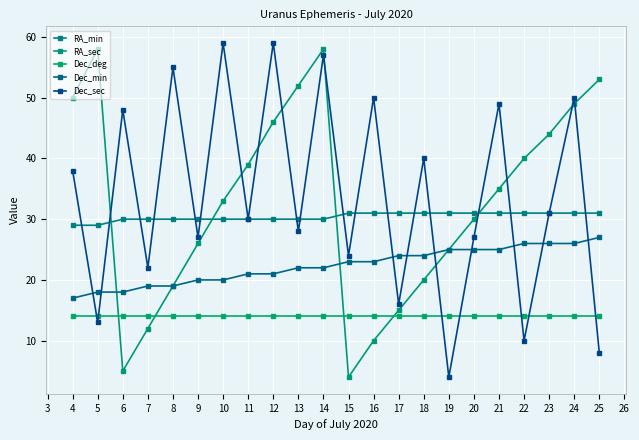

What is the smallest value displayed?

4